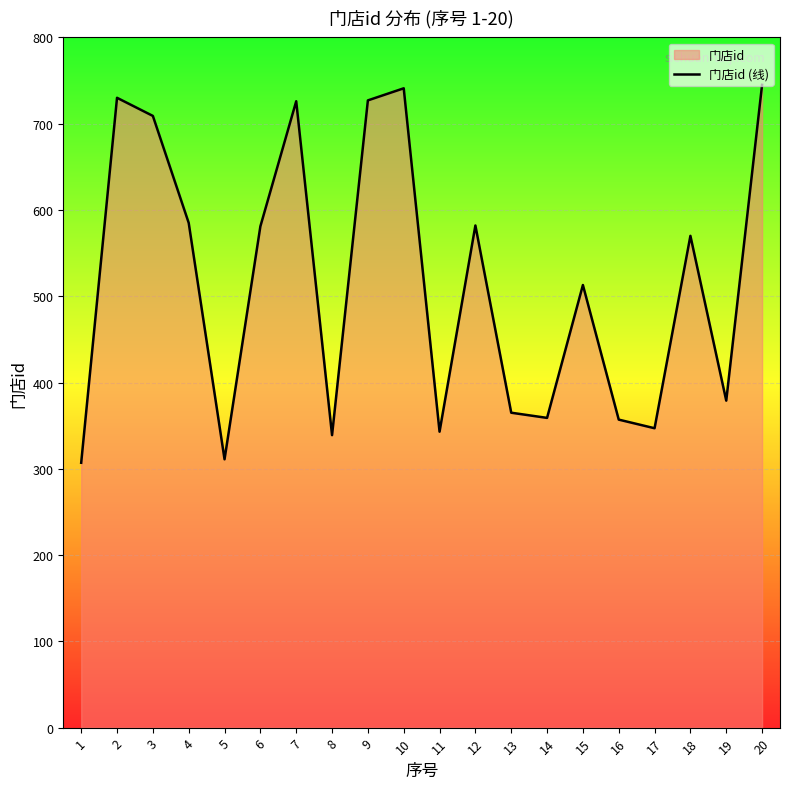

How many data points are above 570?

9